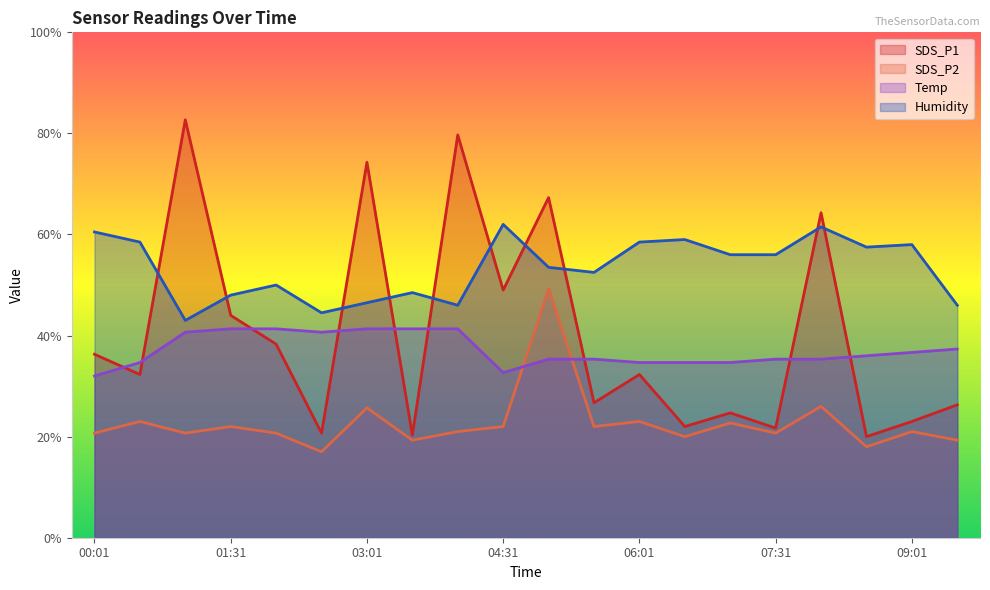

What is the difference between the SDS_P2 values at 01:31 and 05:01?

27.3